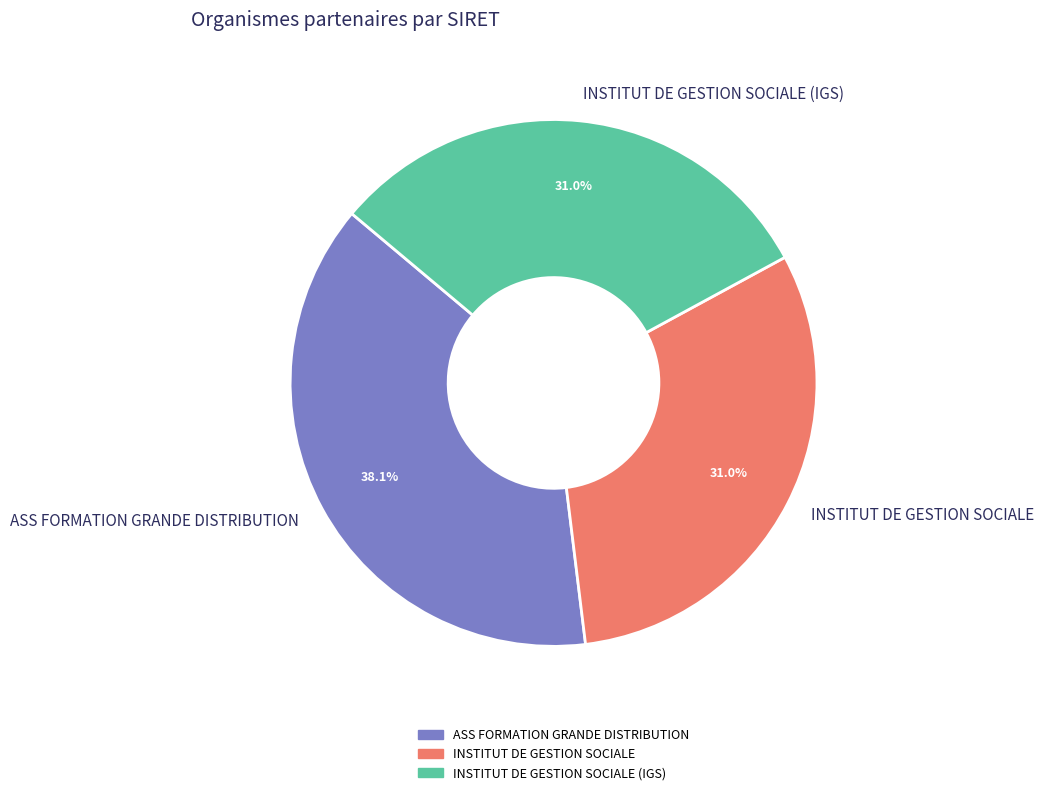

What is the ratio of the value at INSTITUT DE GESTION SOCIALE to the value at ASS FORMATION GRANDE DISTRIBUTION?

0.8